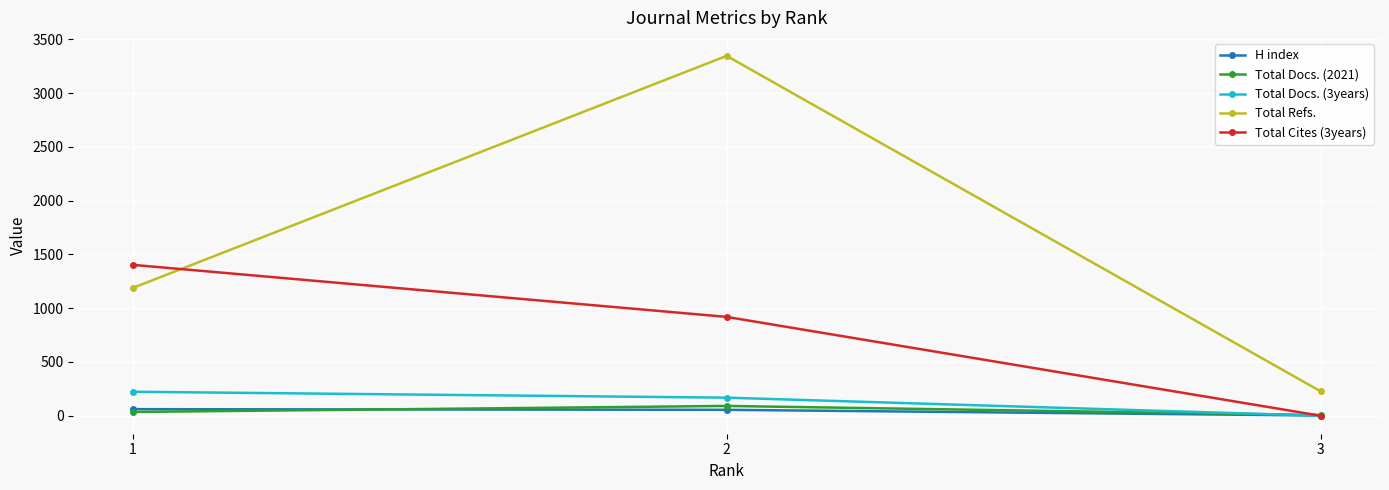

What is the difference between the maximum and minimum values in the Total Docs. (2021) series?

85